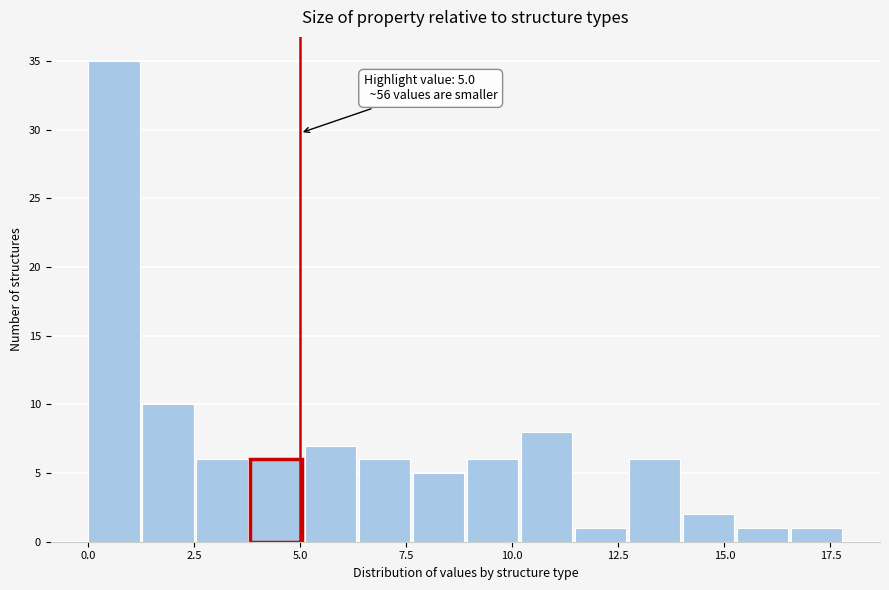

Read against the x-axis, roughly where is the centre of the tallest bar?

0.5